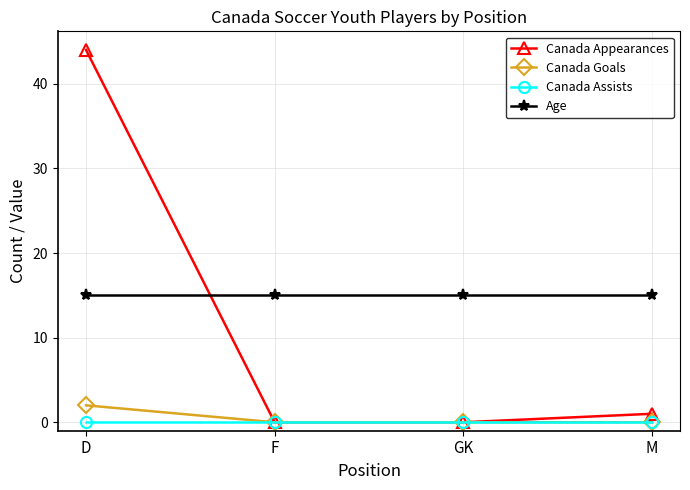

Reading right to left, what are all the values shown in this chart?

Canada Appearances: 1	0	0	44
Canada Goals: 0	0	0	2
Canada Assists: 0	0	0	0
Age: 15	15	15	15